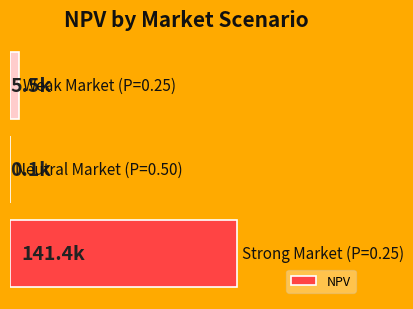

Are the bars horizontal?

Yes